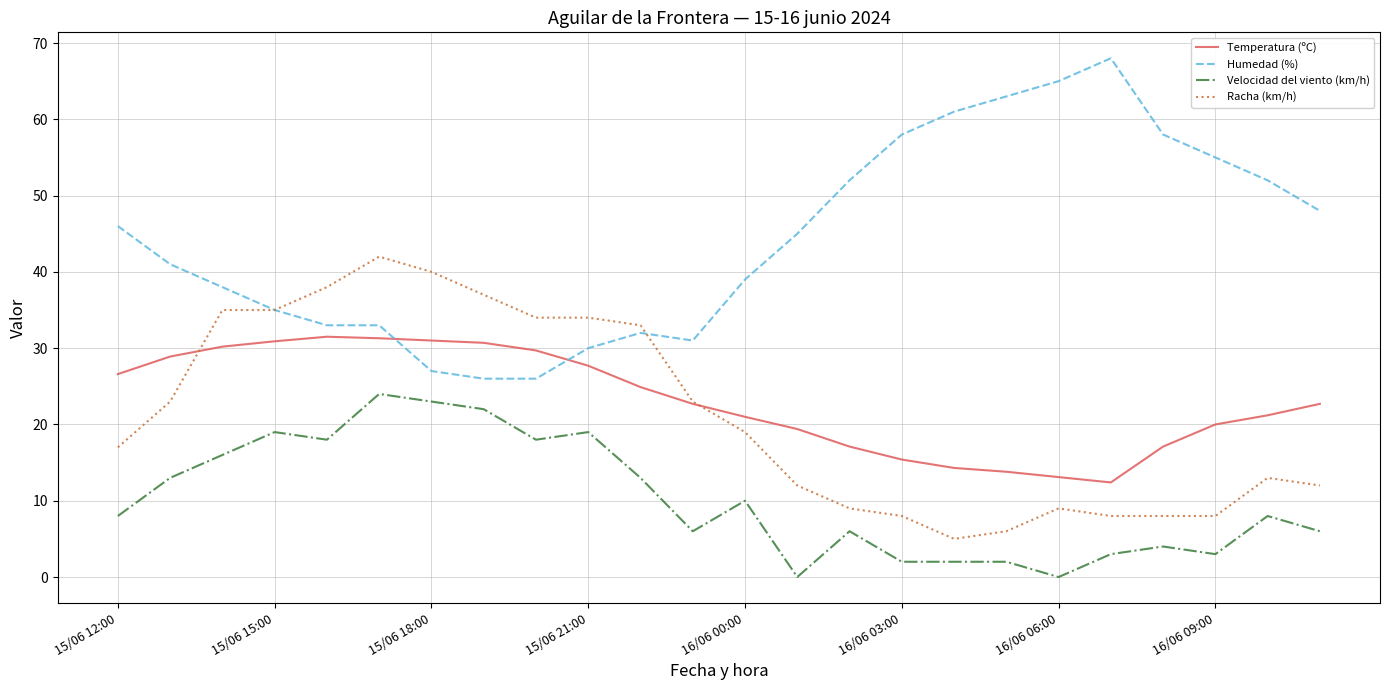

True or false: Velocidad del viento (km/h) and Temperatura (ºC) cross at least once.

False